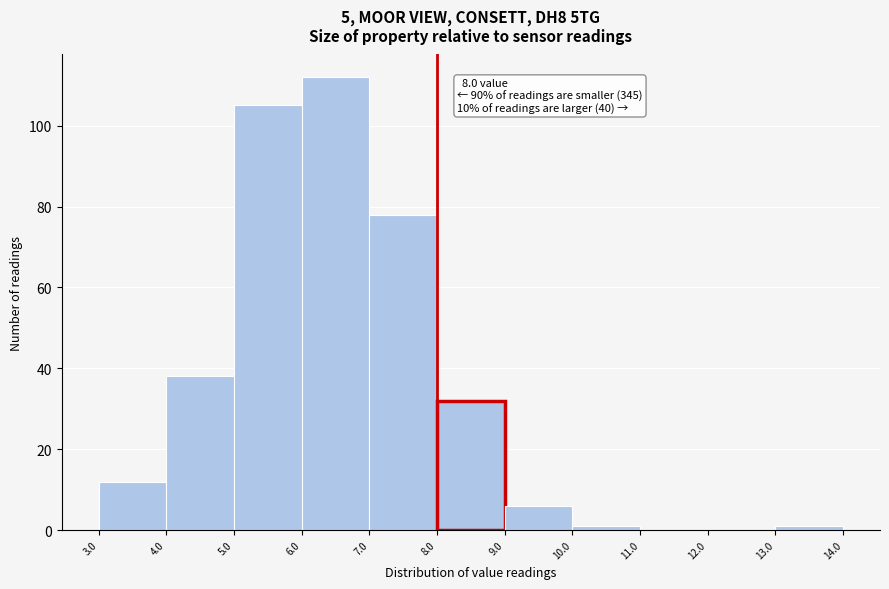

Which range on the x-axis has the tallest bar?

6.0 to 7.0